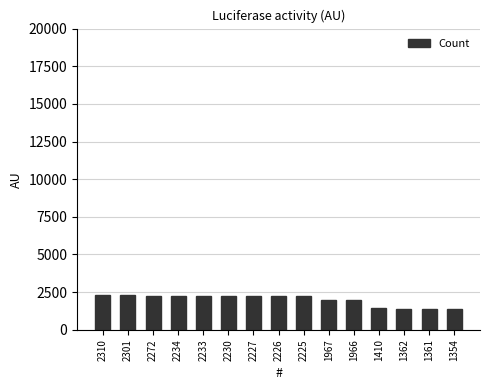

At which label is the value closest to 1832?

1966